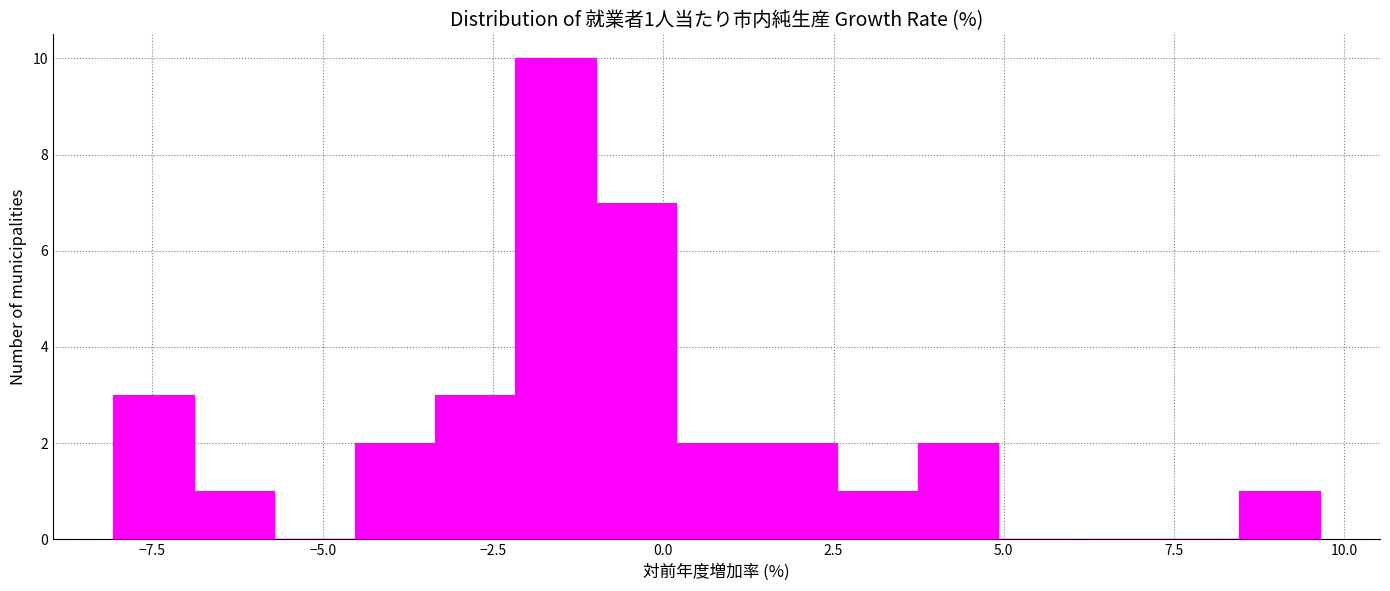

Read against the x-axis, roughly where is the centre of the tallest bar?

-1.5